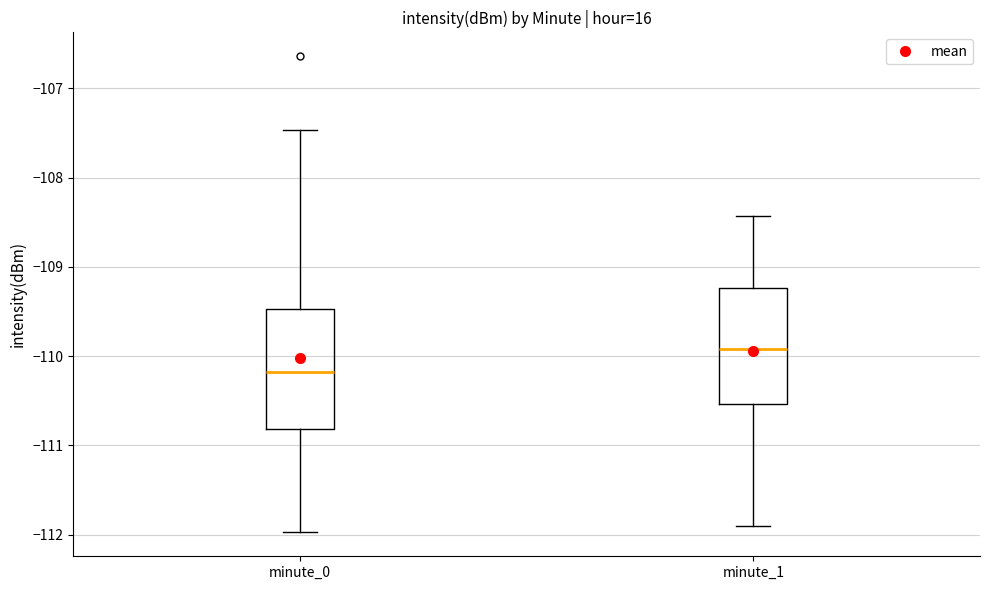

Where is the upper edge of the box for minute_1 on the y-axis? The values are not printed on the chart, so give them approximately, as read against the axis.

-109.2